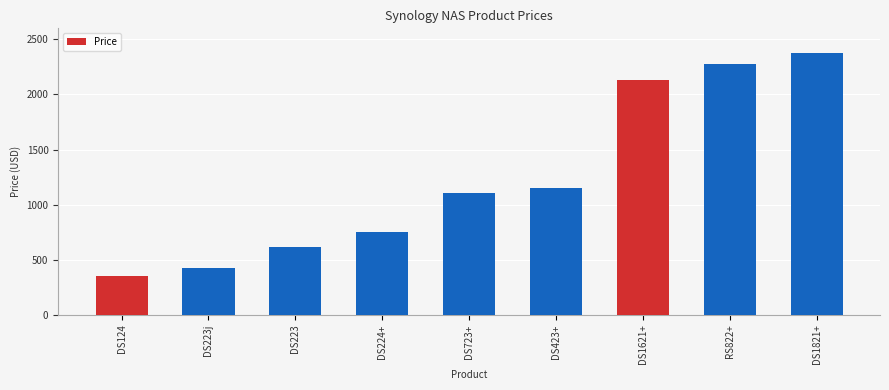

What is the average value?

1244.9